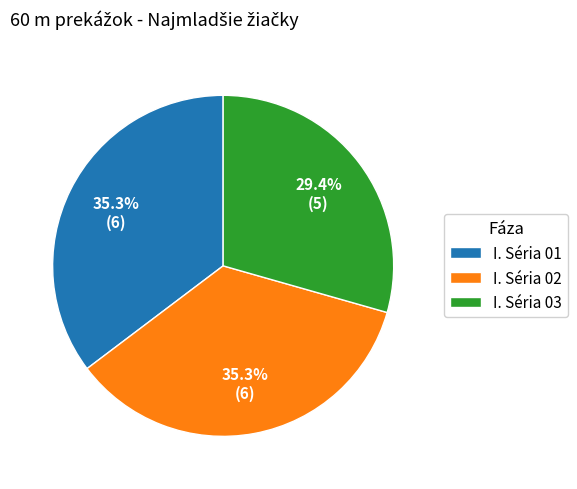

True or false: I. Séria 01 accounts for 35% of the total.

True